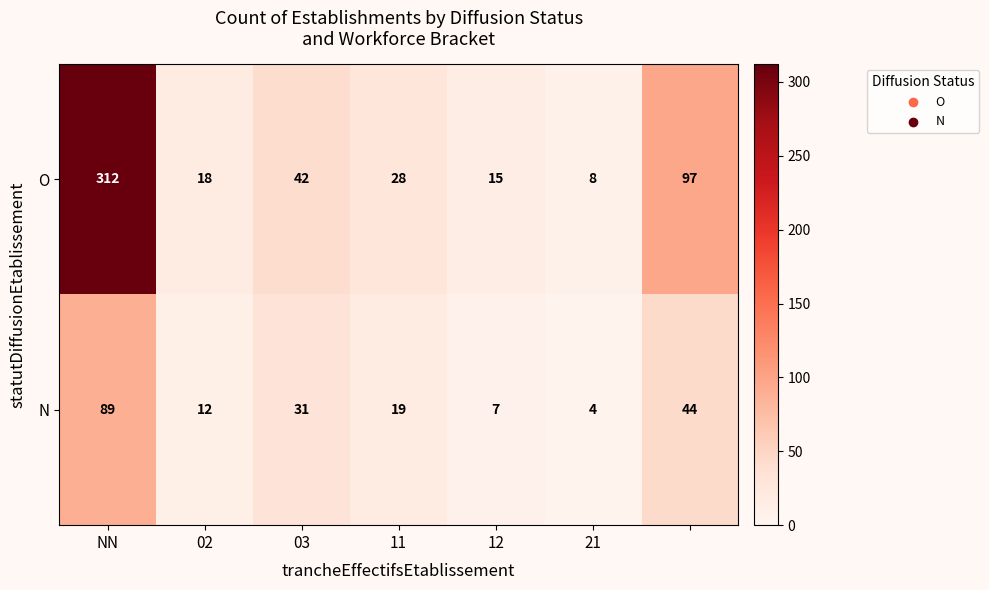

Rank the series by their maximum value, from lowest to highest.

N, O